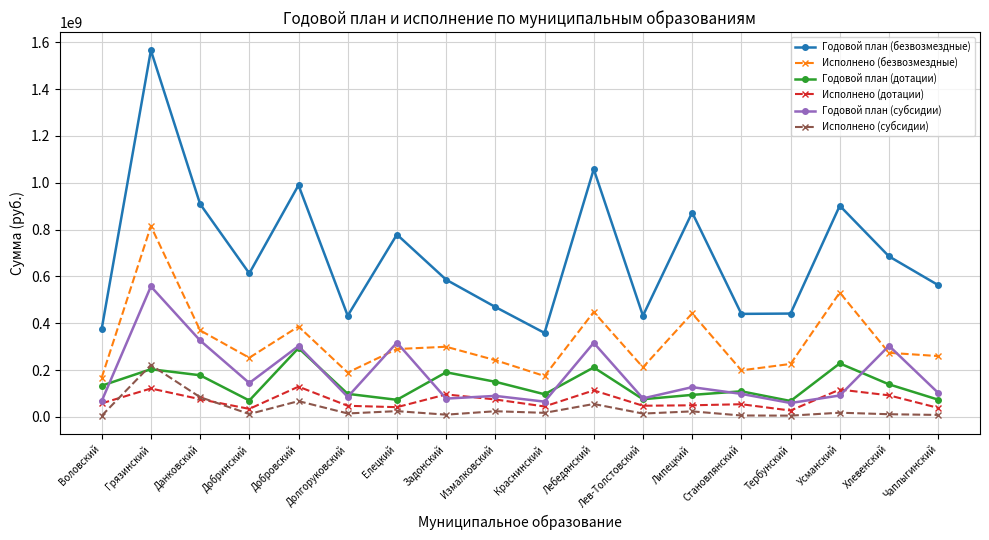

The value of Годовой план (безвозмездные) at Данковский is 437040868.9. True or false?

False